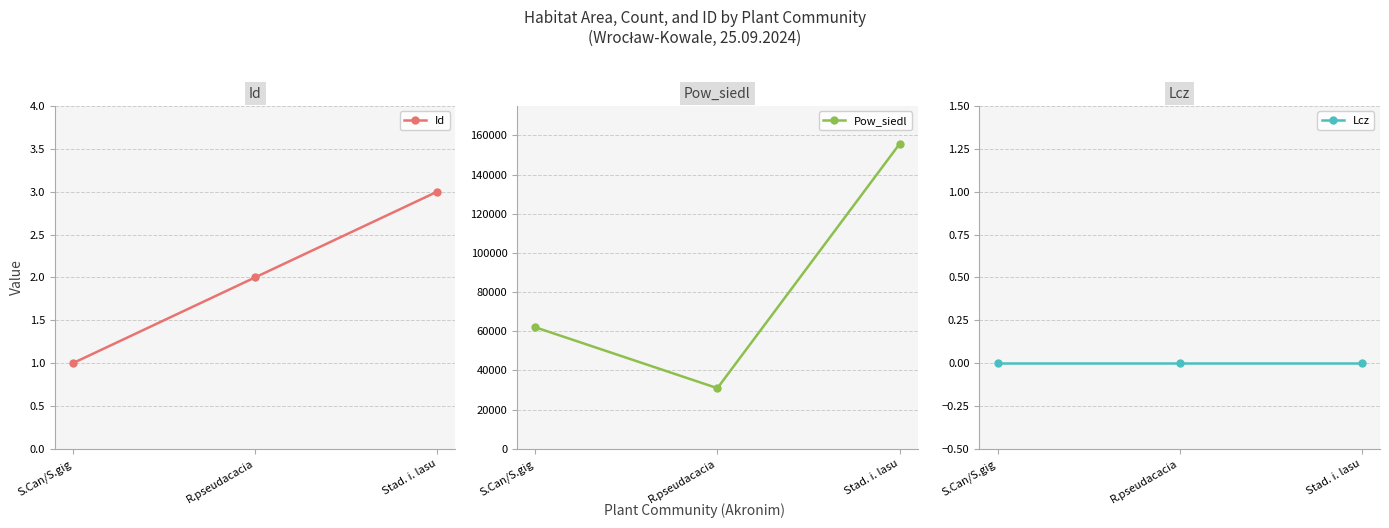

At which label is Id closest to 2?

R.pseudacacia